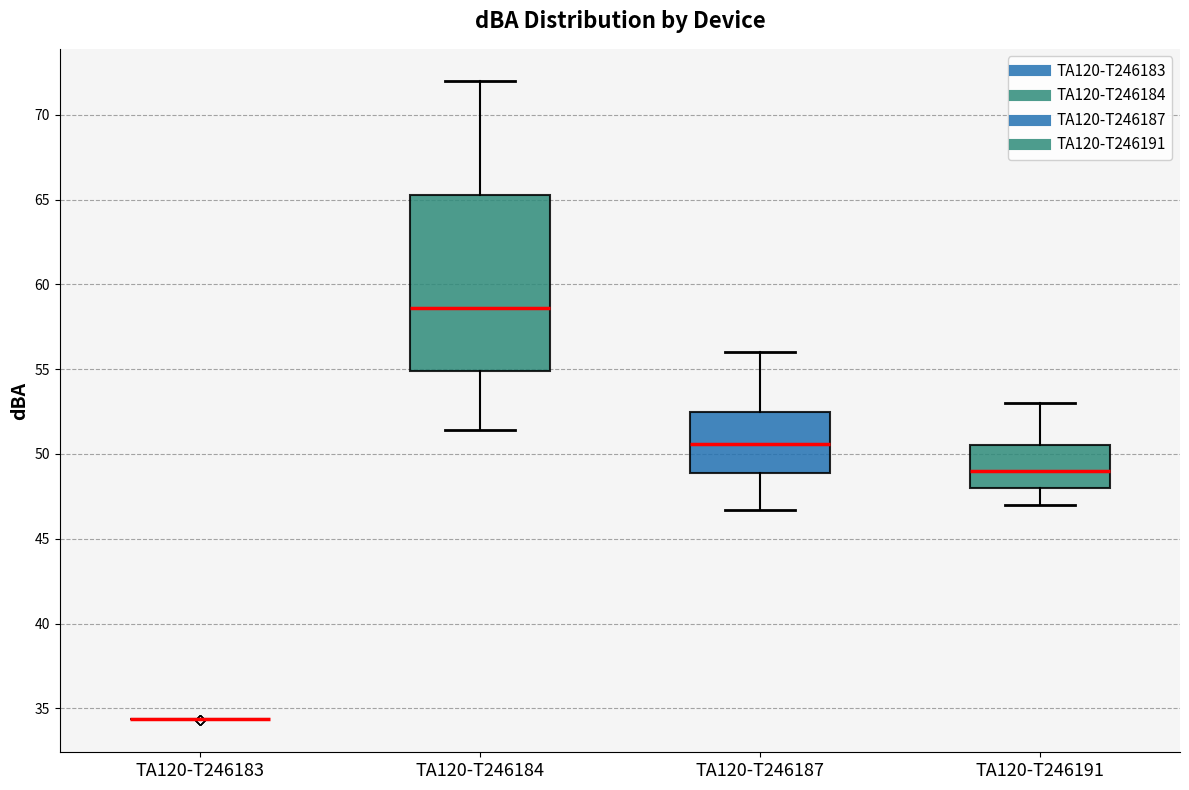

Reading left to right, read every box against the y-axis: the position of its median line, the range the box covers, and the ends of its whiskers. The values are not printed on the chart, so give them approximately, as read against the axis.

TA120-T246183: box collapsed to a line at 34.5, whiskers 34.5 to 34.5
TA120-T246184: median 58.5, box 55.0 to 65.5, whiskers 51.5 to 72.0
TA120-T246187: median 50.5, box 49.0 to 52.5, whiskers 46.5 to 56.0
TA120-T246191: median 49.0, box 48.0 to 50.5, whiskers 47.0 to 53.0